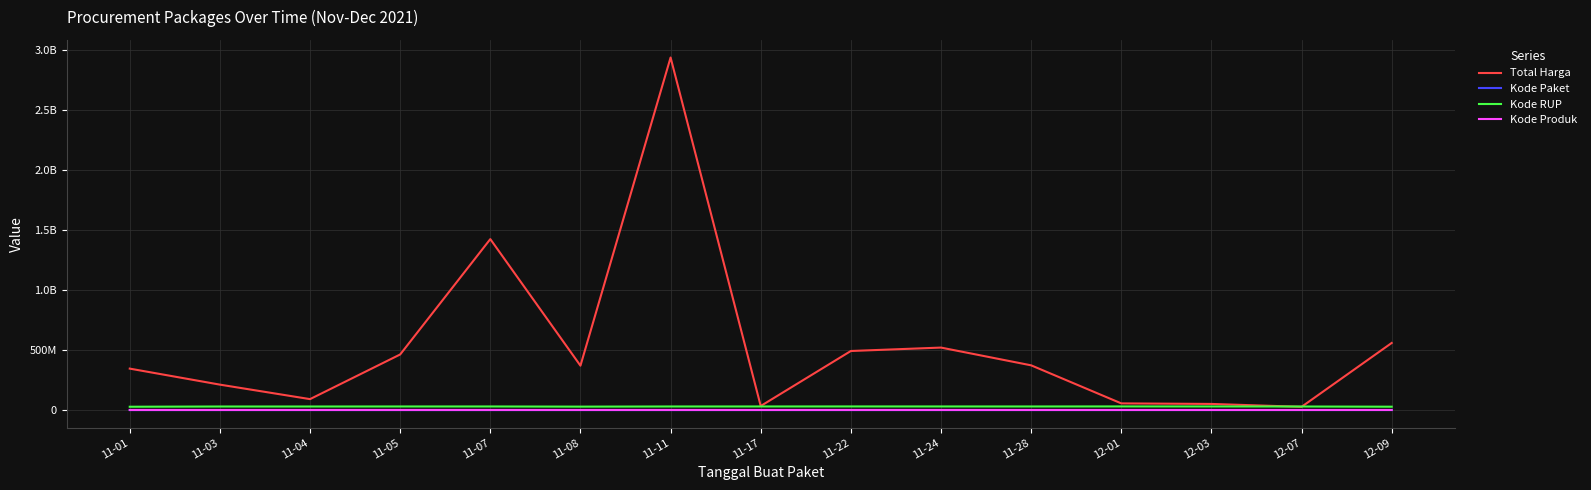

The Kode RUP series shows 48770265 at 12-09. True or false?

False